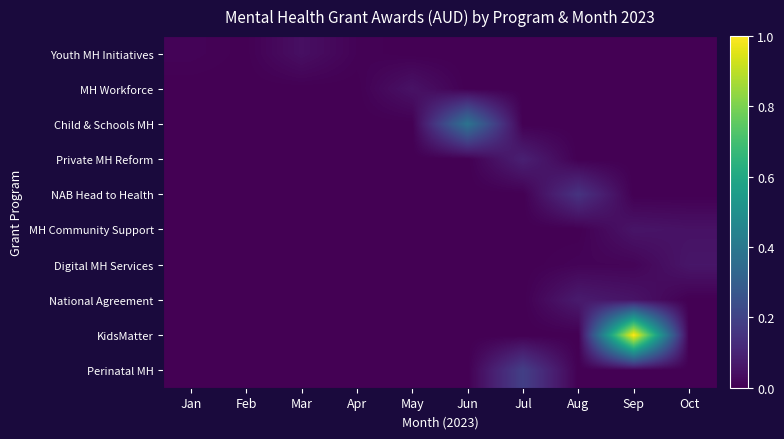

Which series has the largest total across all categories?

KidsMatter